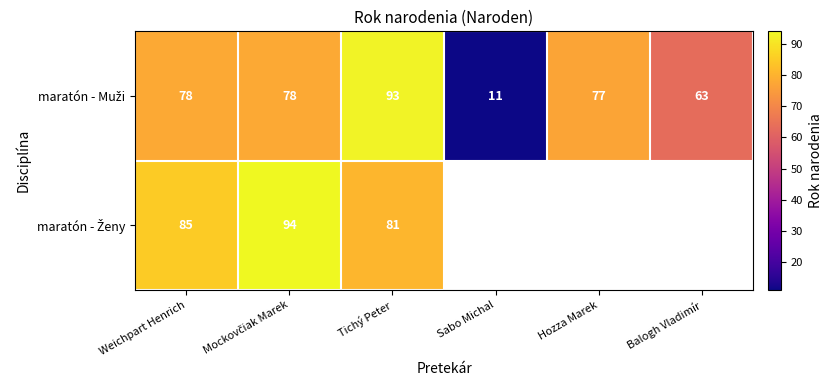

Between Hozza Marek and Balogh Vladimír, which is larger?

Hozza Marek